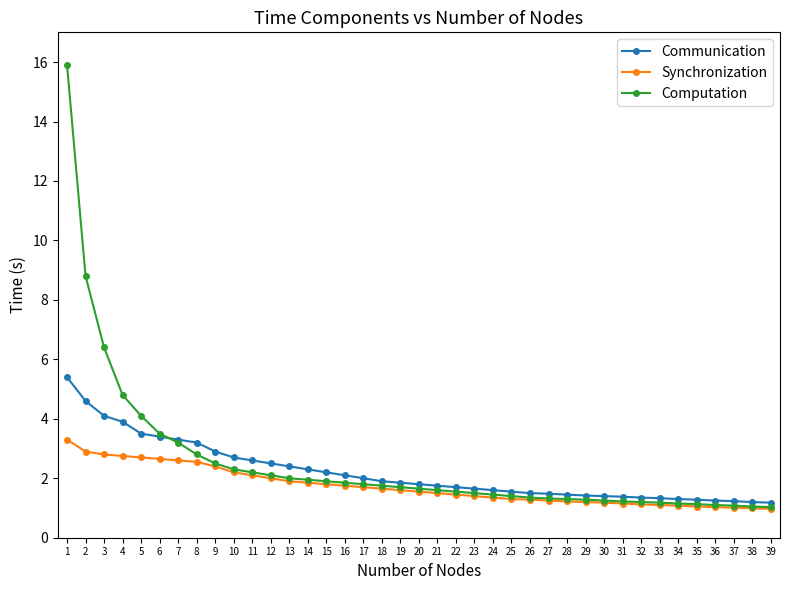

Rank the series by their average value, from lowest to highest.

Synchronization, Communication, Computation